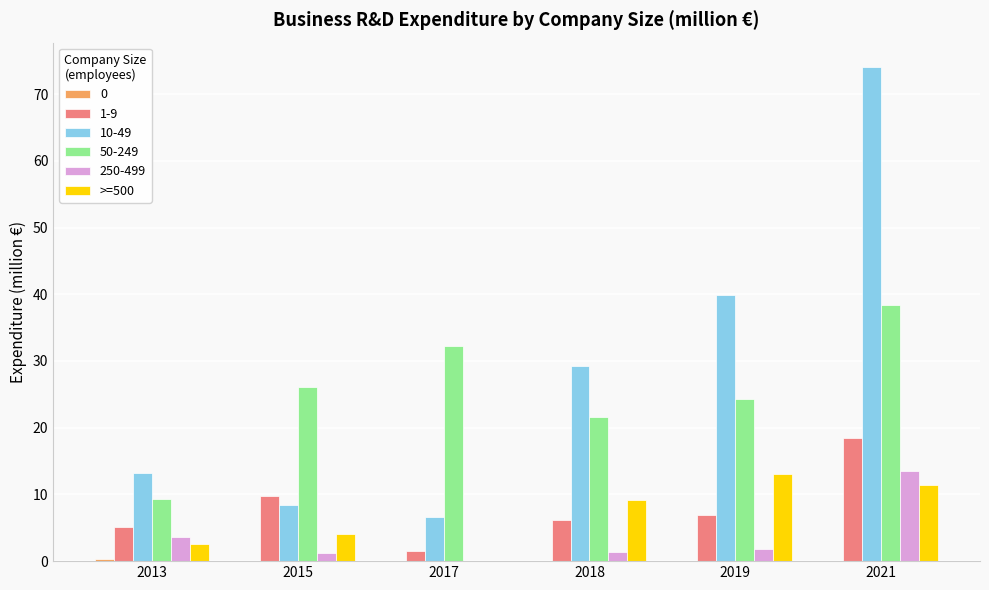

What is the sum of all 1-9 values?

48.1